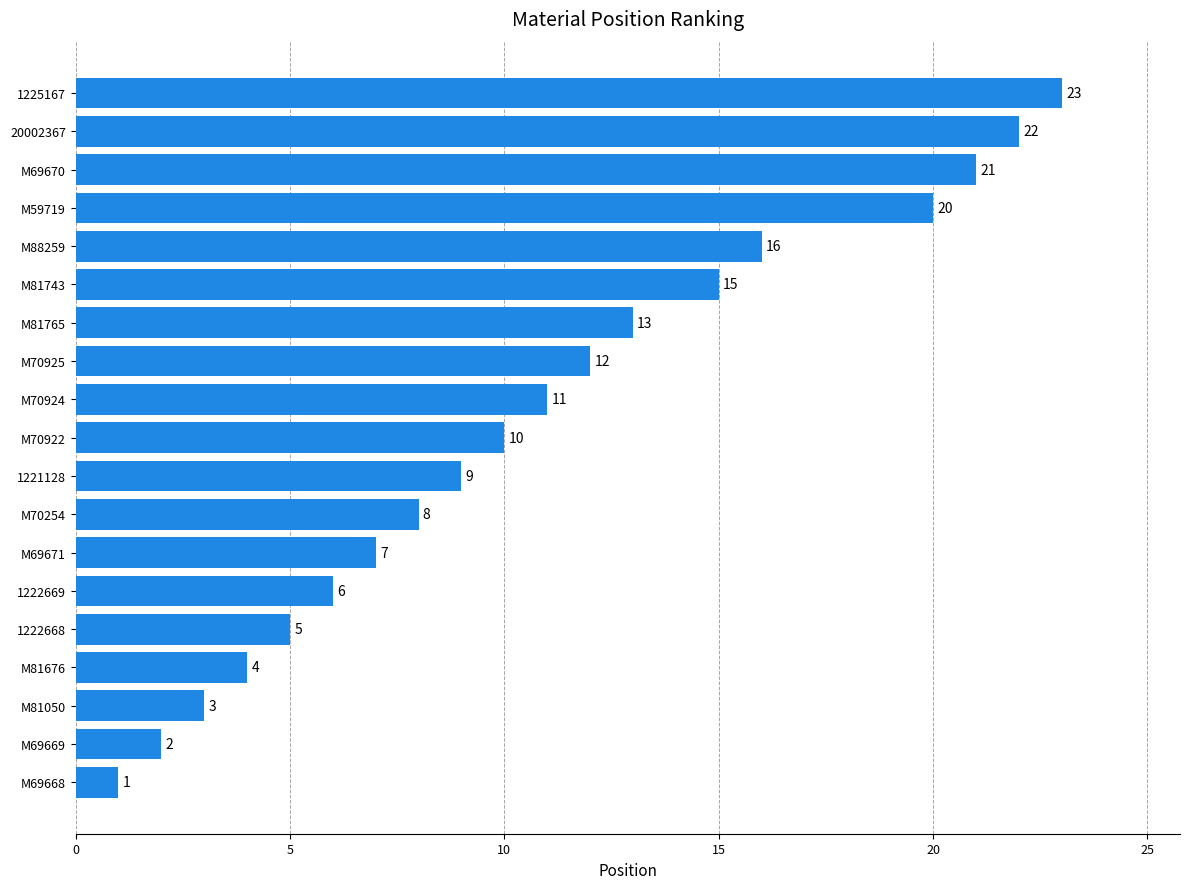

At which category does the chart reach its peak across all series?

1225167